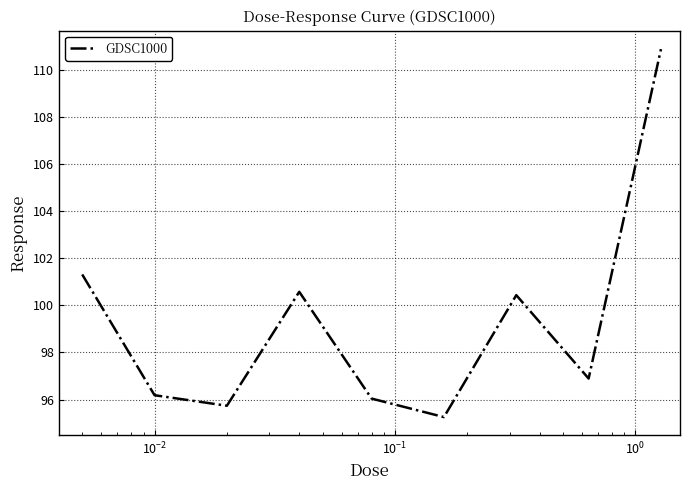

What is the greatest value displayed?

110.9